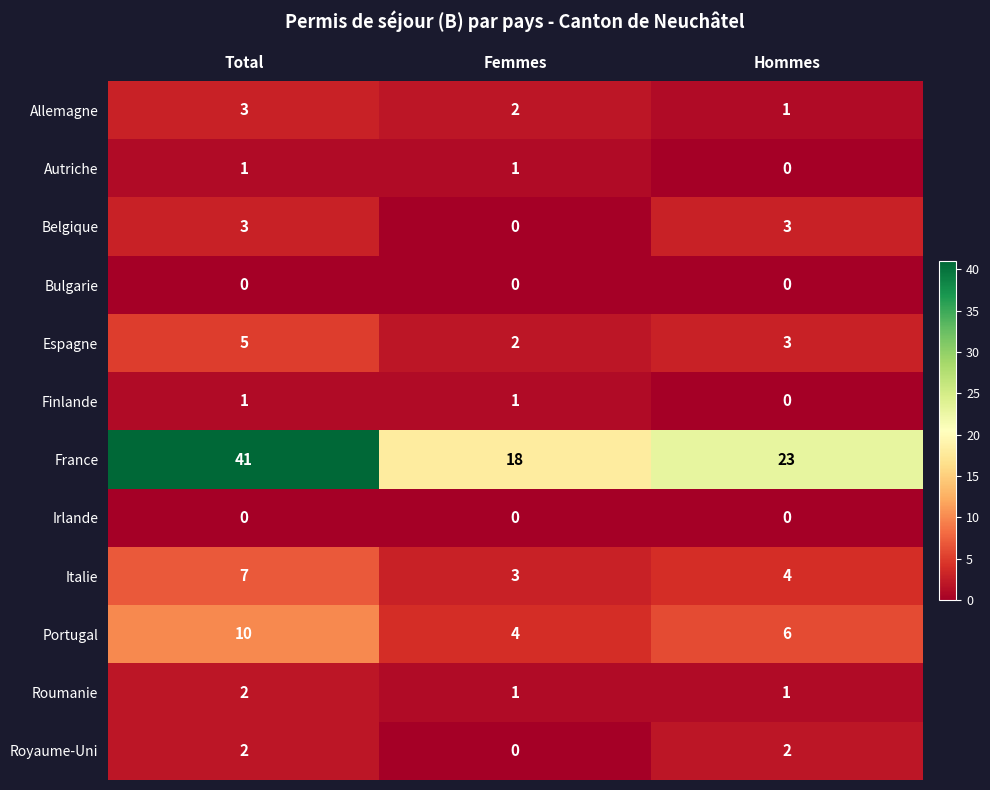

At how many categories does at least one series exceed 40?

1